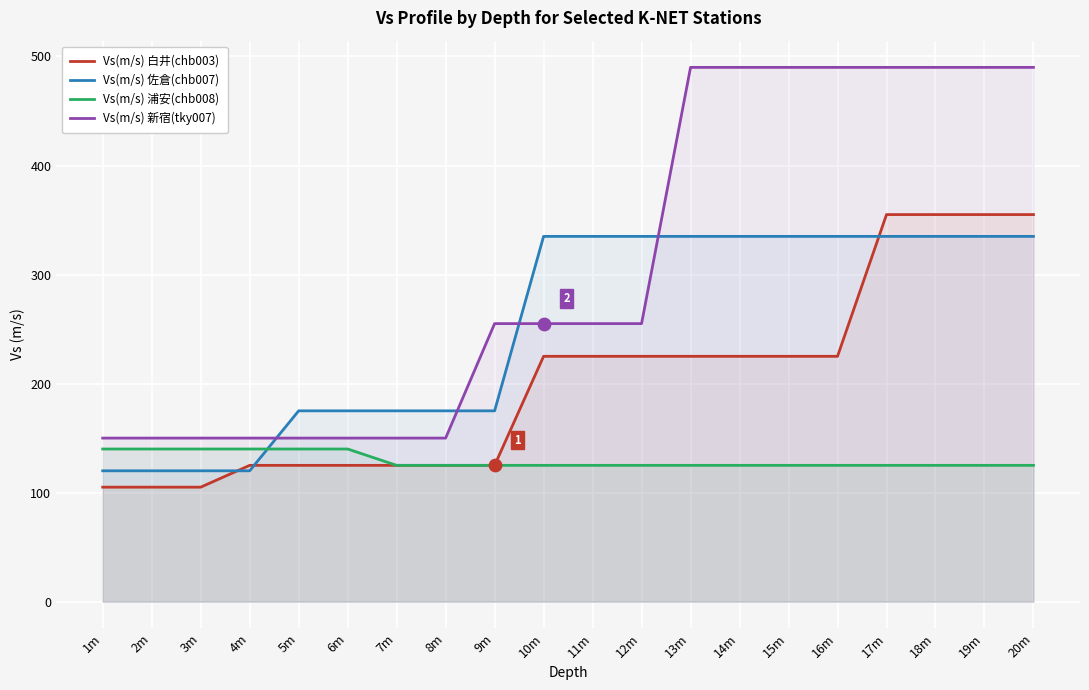

What are all the series names shown in the legend?

Vs(m/s) 白井(chb003), Vs(m/s) 佐倉(chb007), Vs(m/s) 浦安(chb008), Vs(m/s) 新宿(tky007)